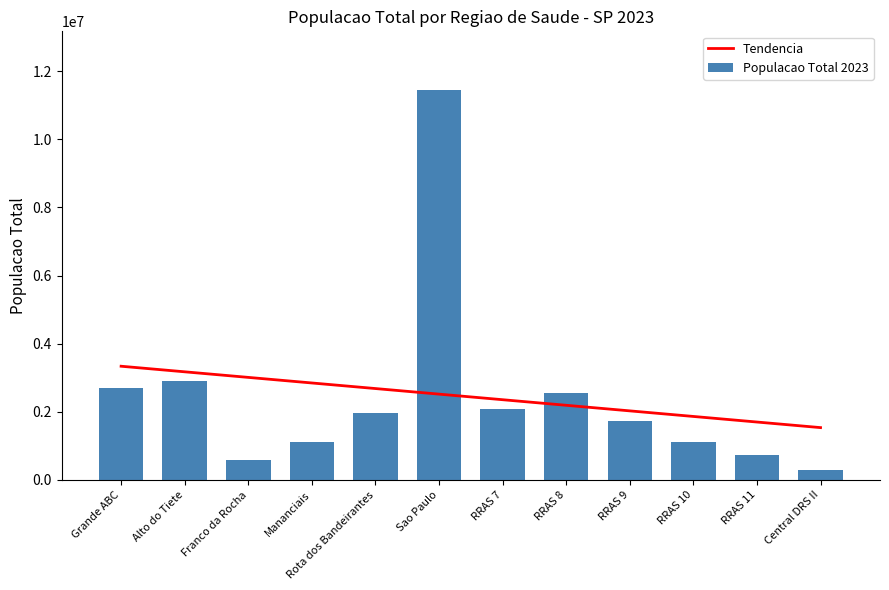

At which category is the sum across all series the highest?

Sao Paulo